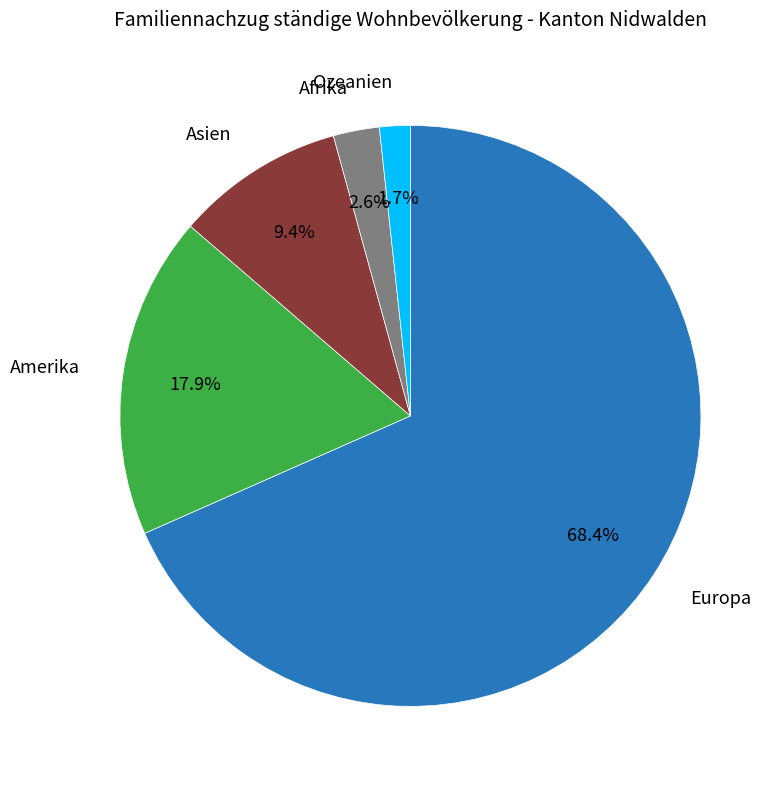

Is there a majority slice in this chart?

Yes